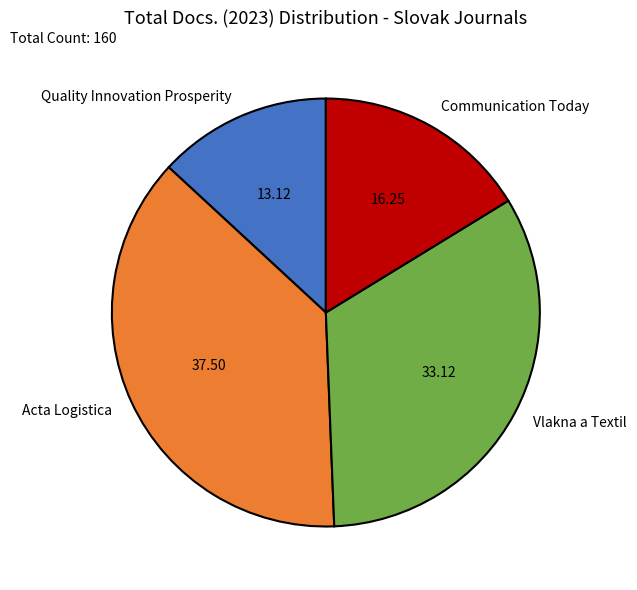

Does Quality Innovation Prosperity represent more than half of the total?

No